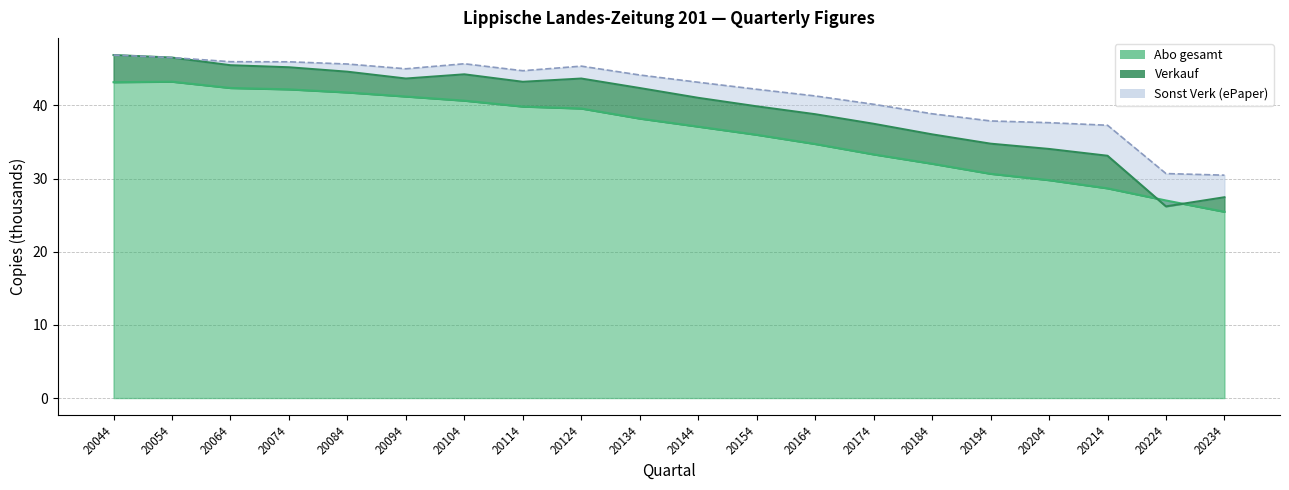

How many data points in Verkauf are above 42?

10